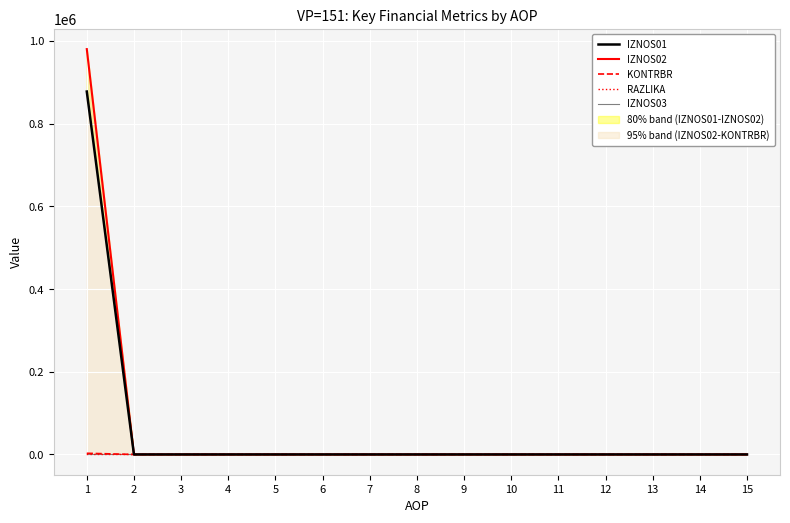

How many values in the IZNOS02 series exceed 0?

1